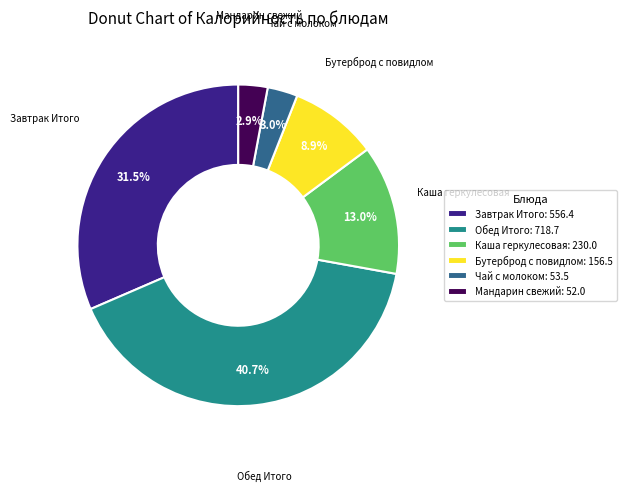

Which has a higher value, Каша геркулесовая or Мандарин свежий?

Каша геркулесовая